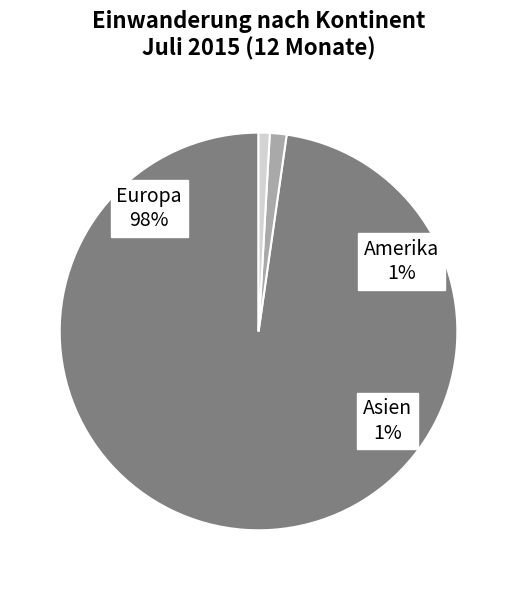

What percentage is the Amerika slice, to the nearest percent?

1%